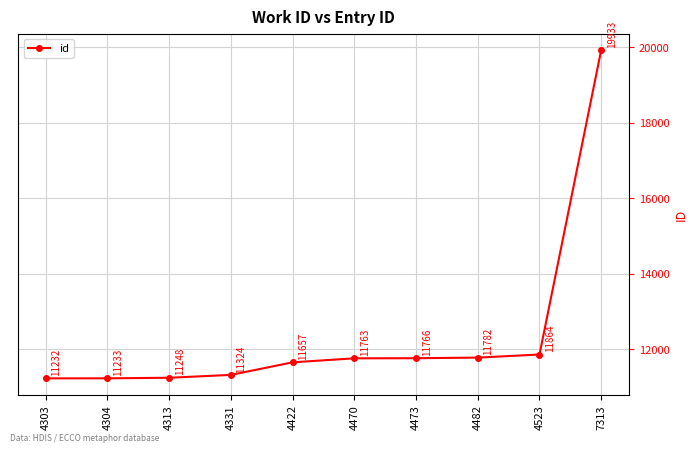

Does the chart display data point markers on the line(s)?

Yes